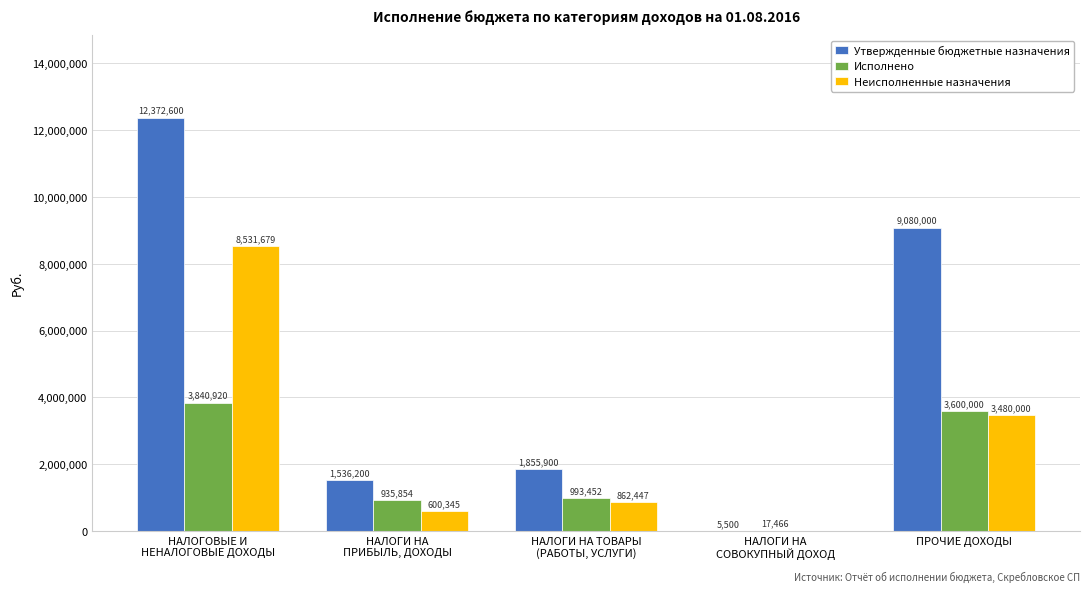

Is the value of Неисполненные назначения at НАЛОГИ НА
СОВОКУПНЫЙ ДОХОД greater than the value of Исполнено at НАЛОГОВЫЕ И
НЕНАЛОГОВЫЕ ДОХОДЫ?

No